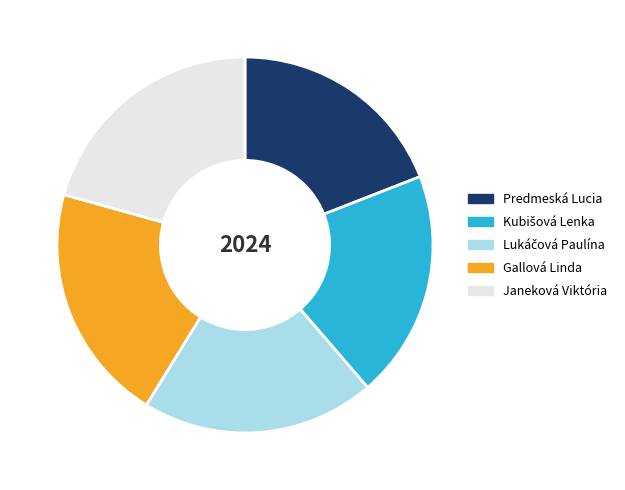

Which category has the smallest portion of the pie?

Predmeská Lucia